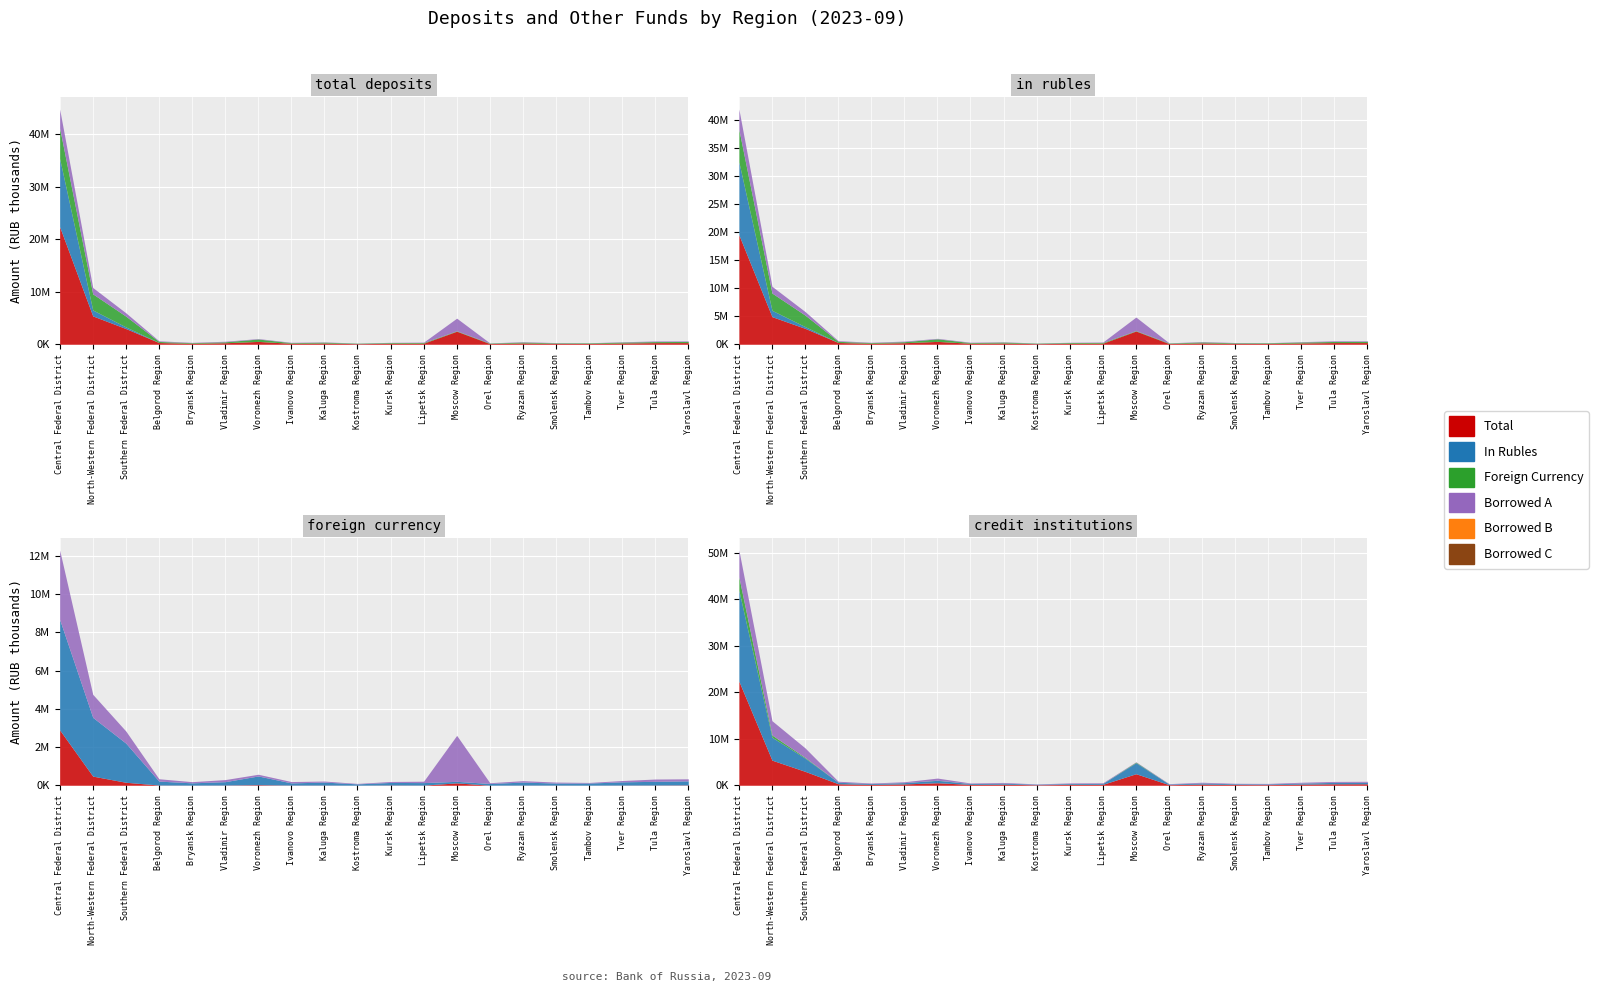

Between Belgorod Region and Kursk Region, which series saw the biggest shift?

In Rubles (col_3)